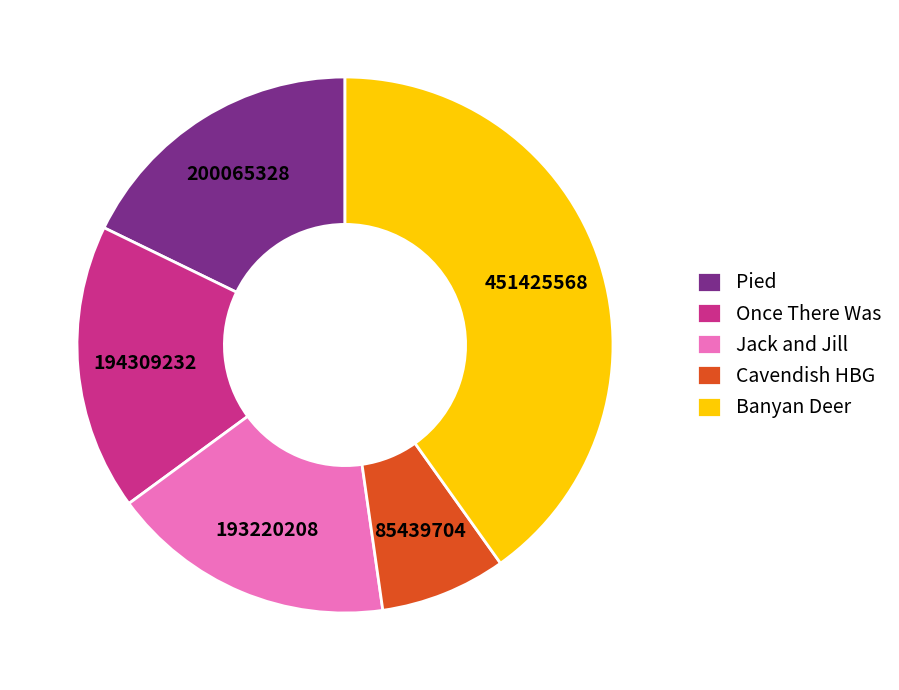

Which slice is the smallest?

Cavendish HBG